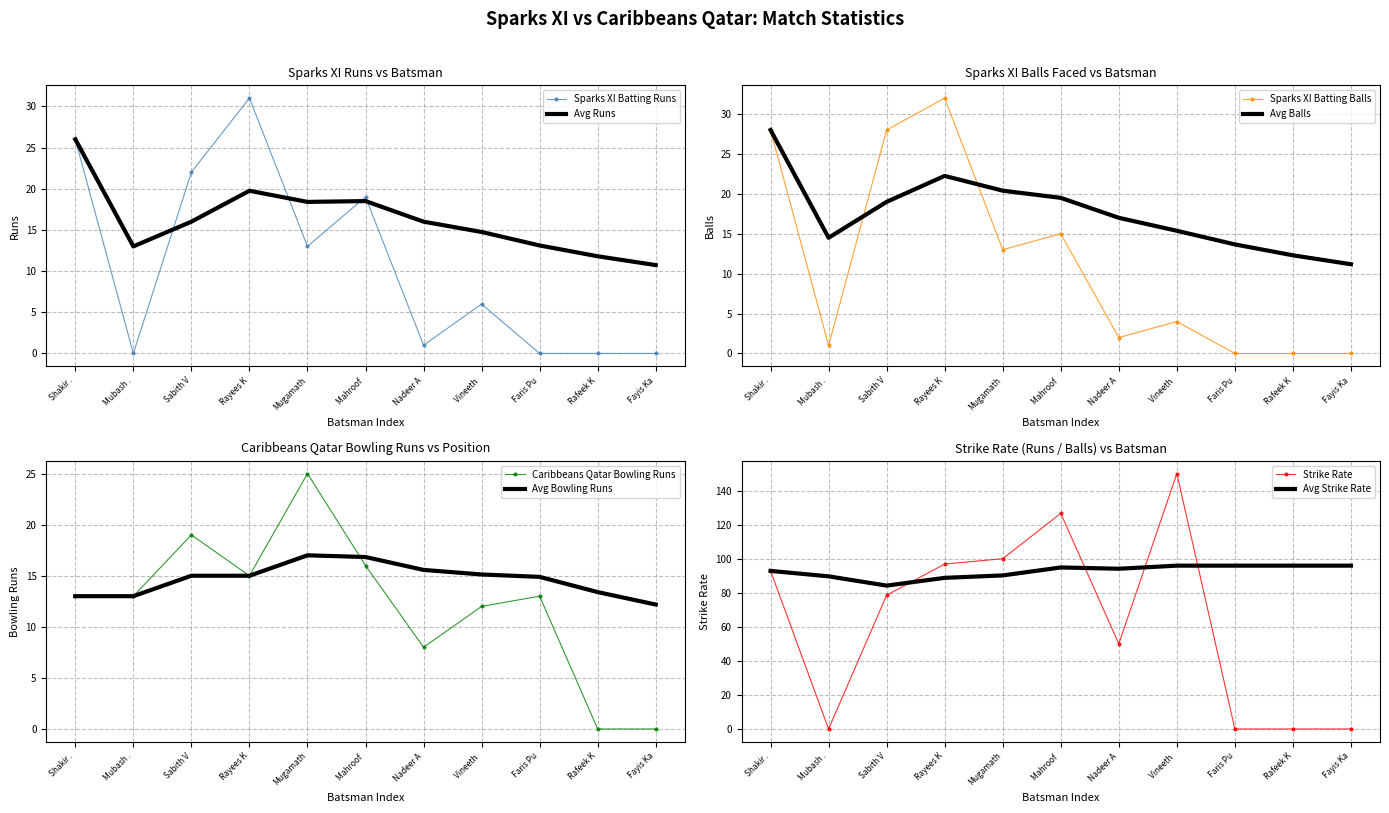

In Sparks XI Batting Balls, how many points are lower than both neighbors (excluding endpoints)?

3